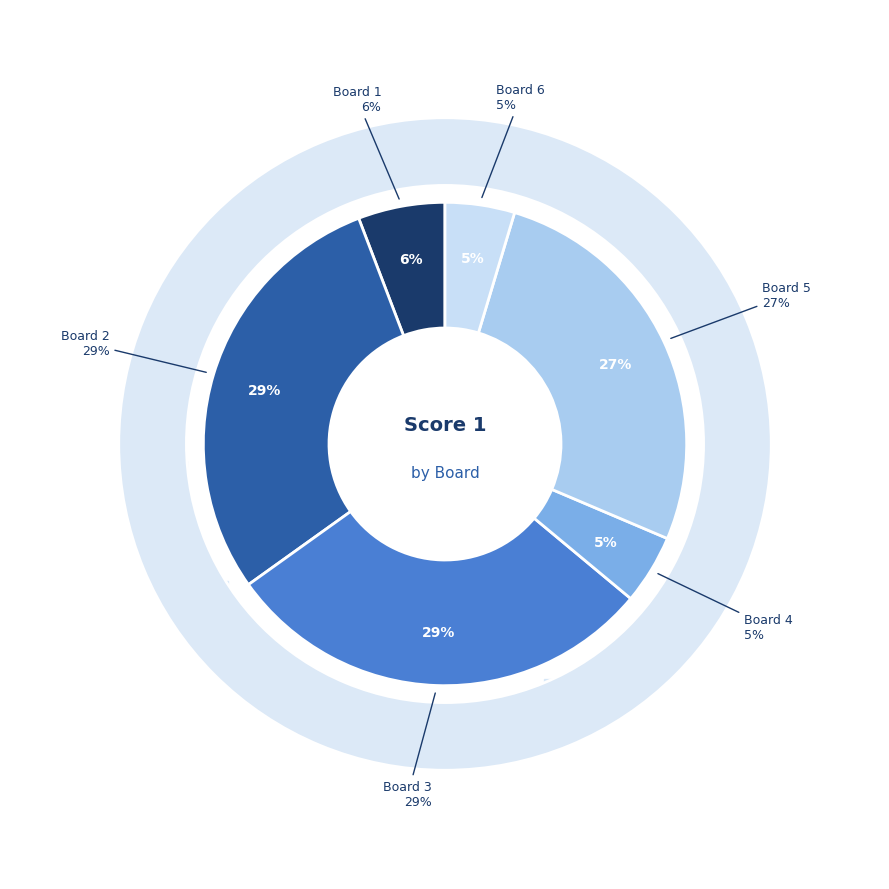

To the nearest percent, what percentage of the pie is Board 1?

6%